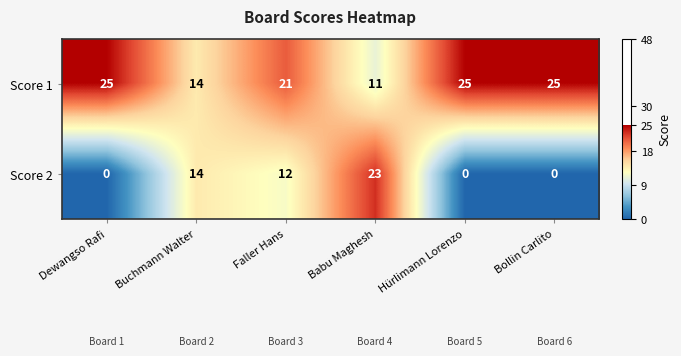

Rank the series by their maximum value, from highest to lowest.

Score 1, Score 2